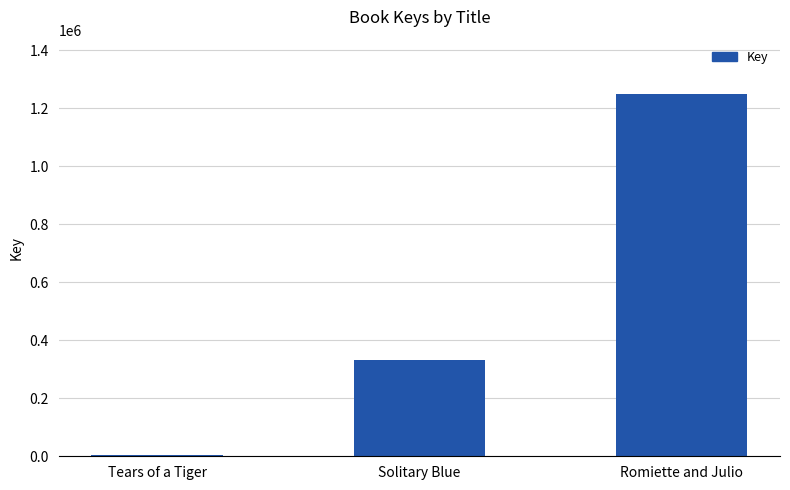

What is the sum of all values?

1585003